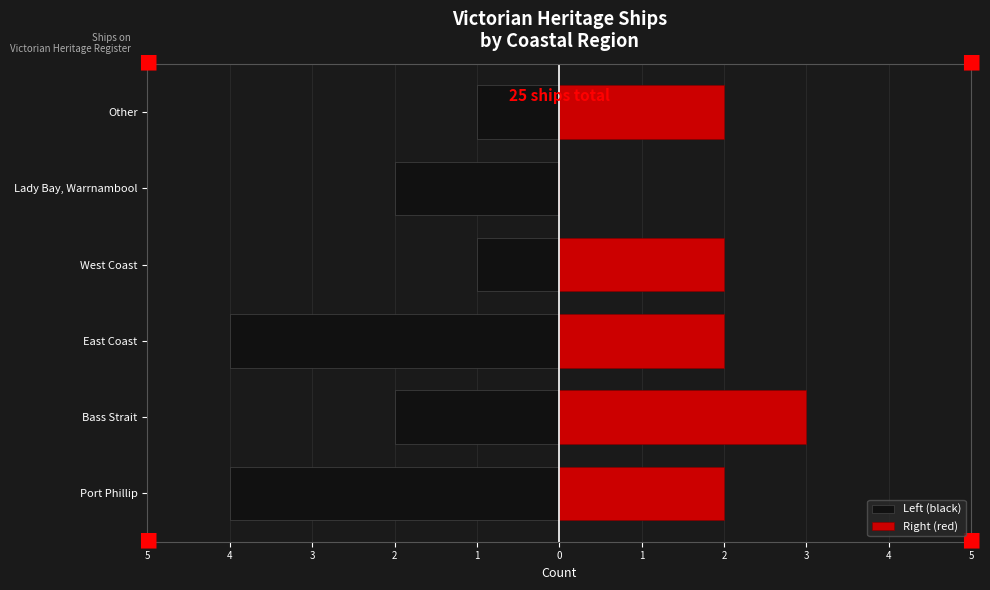

True or false: Right (red) has a value of 2 at West Coast.

True